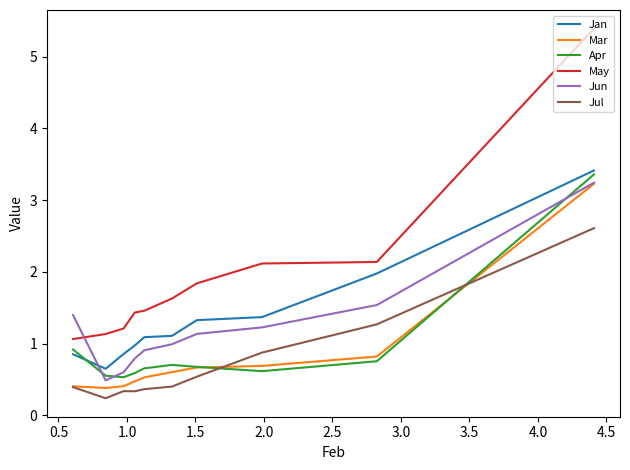

Which series has the largest range (max minus min)?

May